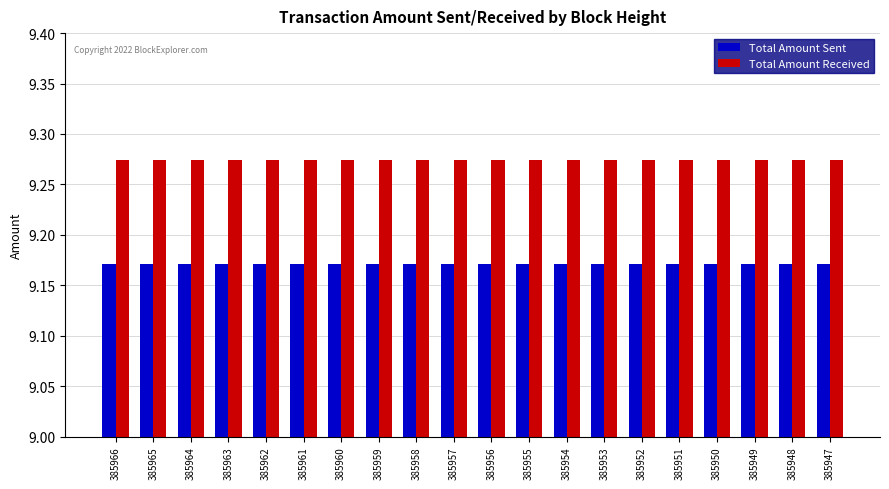

Is the value of Total Amount Sent at 385952 greater than the value of Total Amount Received at 385956?

No